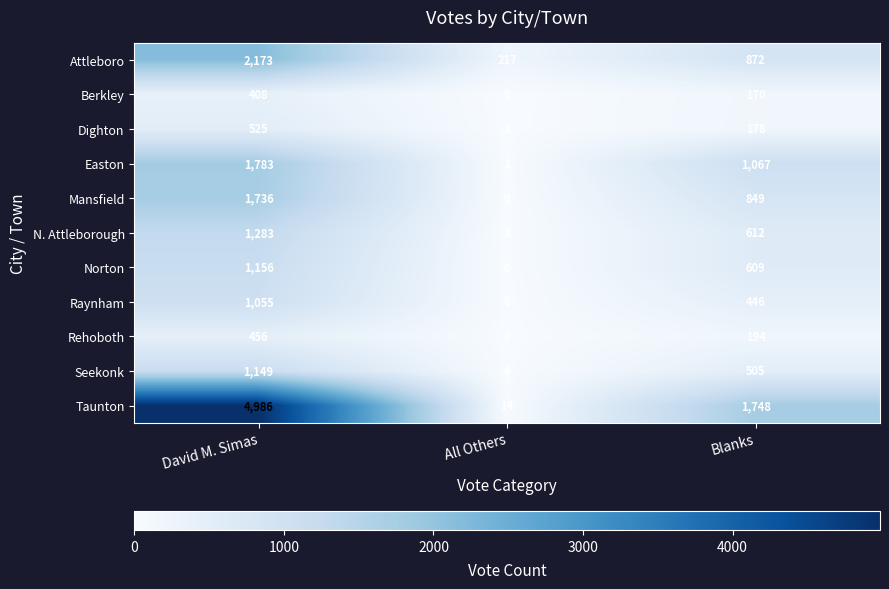

What is the sum of the Rehoboth values at All Others and David M. Simas?

456